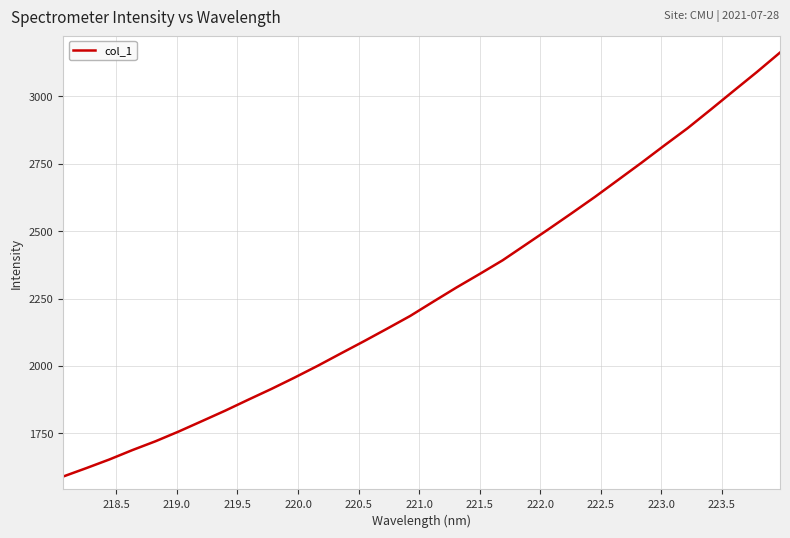

Reading left to right, what are all the values shown in this chart?

1590.1	1621.3	1653.4	1688.4	1721.2	1757.3	1795.6	1834.2	1874.9	1914.9	1956.9	2000.5	2046.3	2091.6	2138.1	2185.4	2238.4	2290.8	2340.7	2391.8	2449.8	2507.9	2567.0	2627.1	2690.0	2752.9	2817.6	2881.2	2950.1	3020.0	3089.4	3161.5